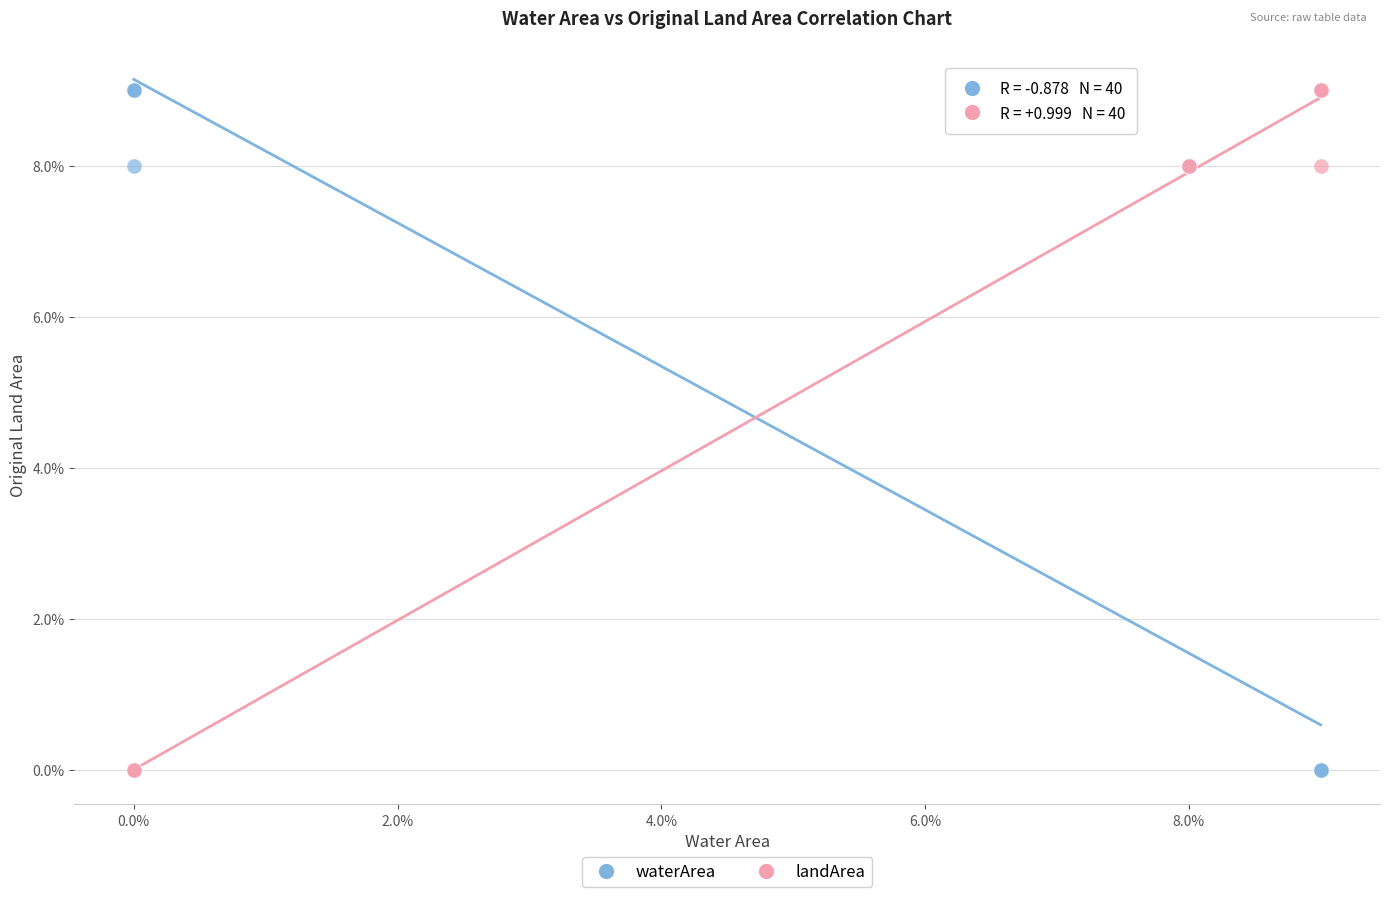

What are all the series names shown in the legend?

waterArea, landArea